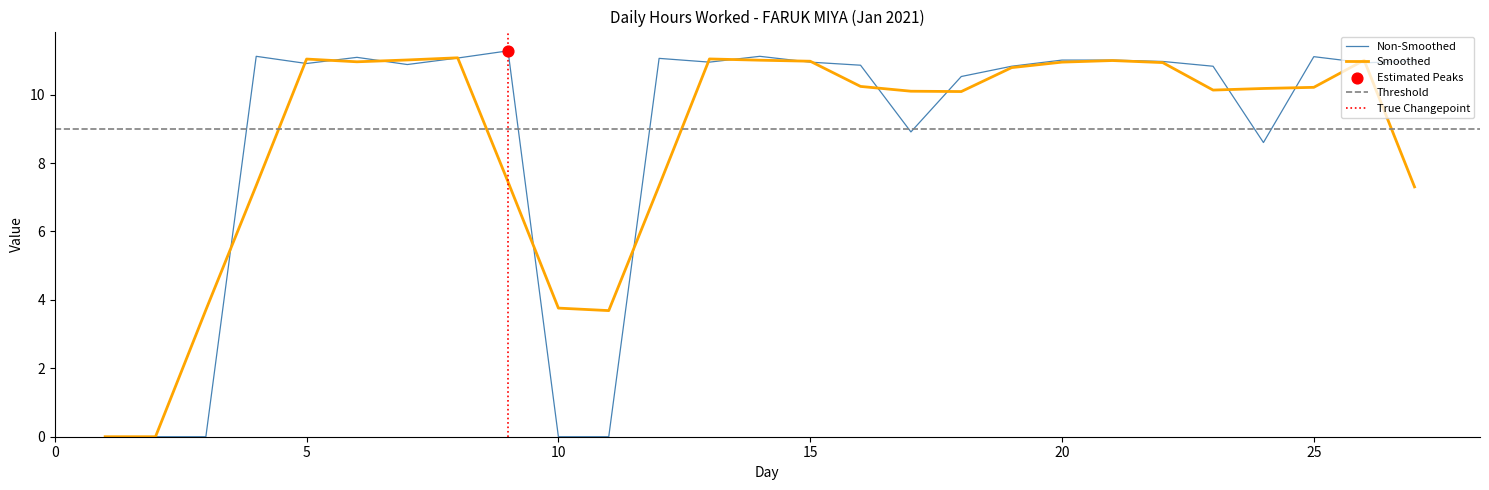

Between 5 and 20, which is larger?

20